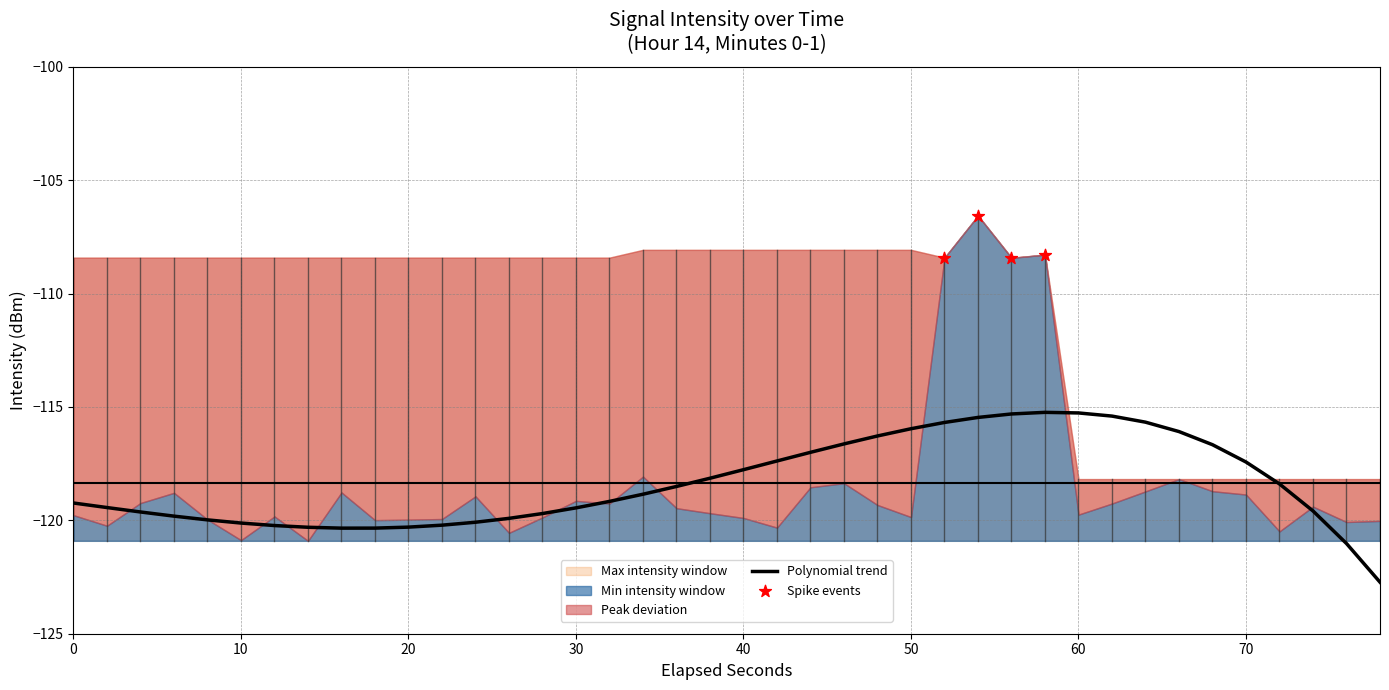

What is the total value across all series at 35?

-357.9